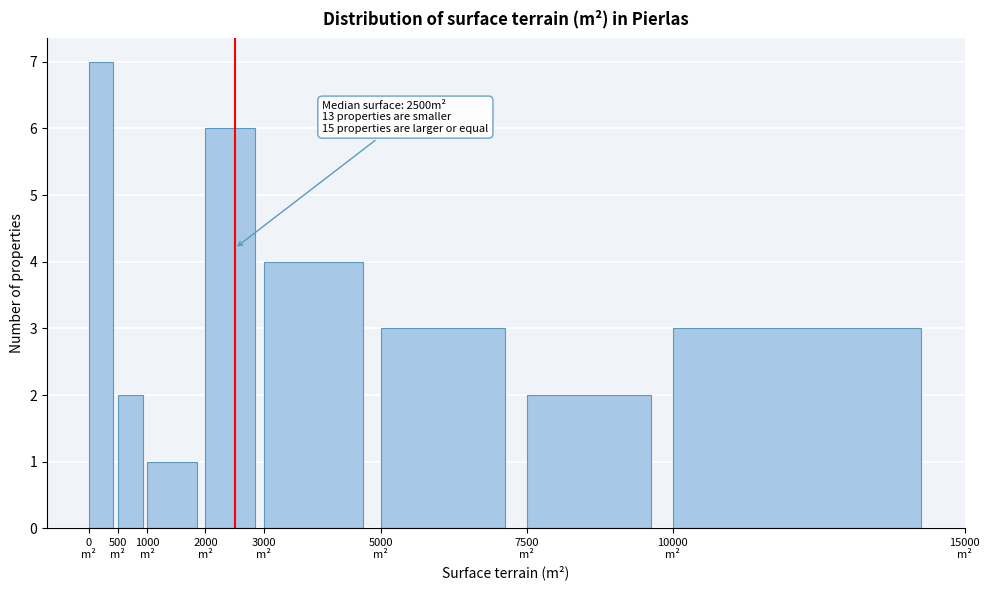

Which range on the x-axis has the tallest bar?

0 to 500